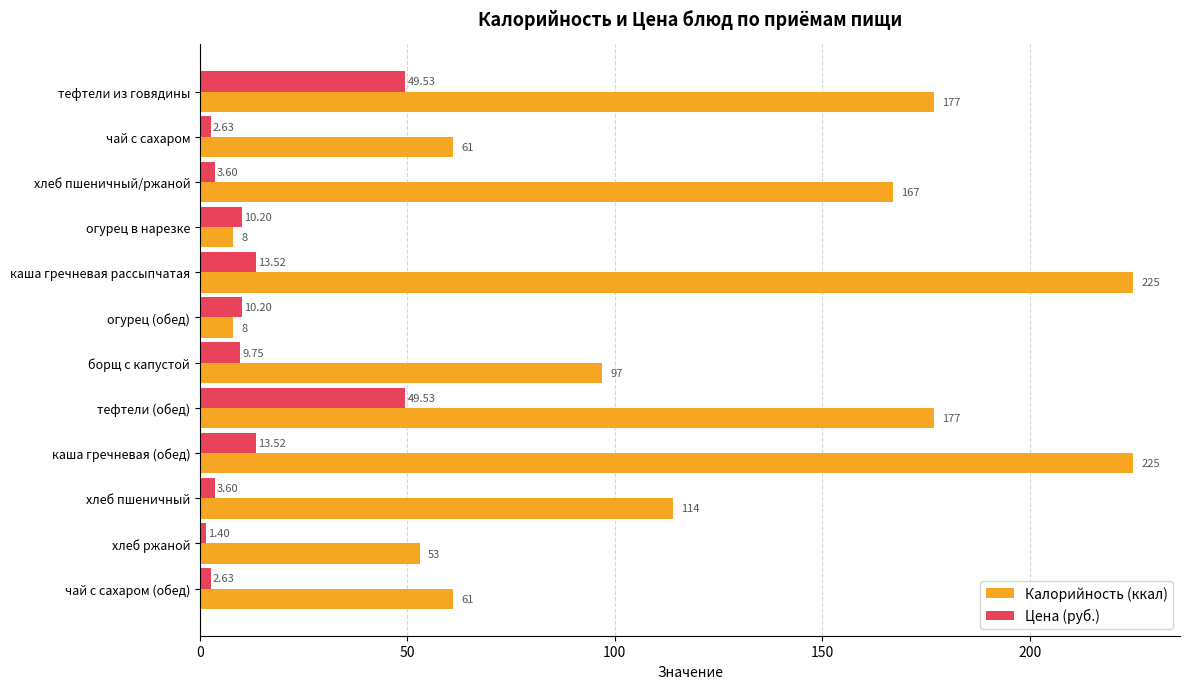

At which label is Калорийность (ккал) closest to 116?

хлеб пшеничный